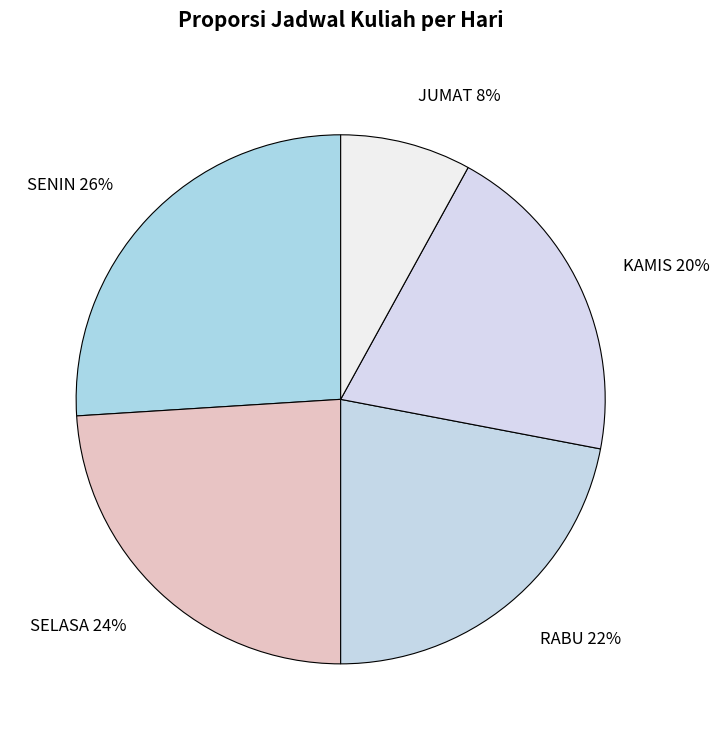

Do SELASA and RABU together represent more than half of the pie?

No